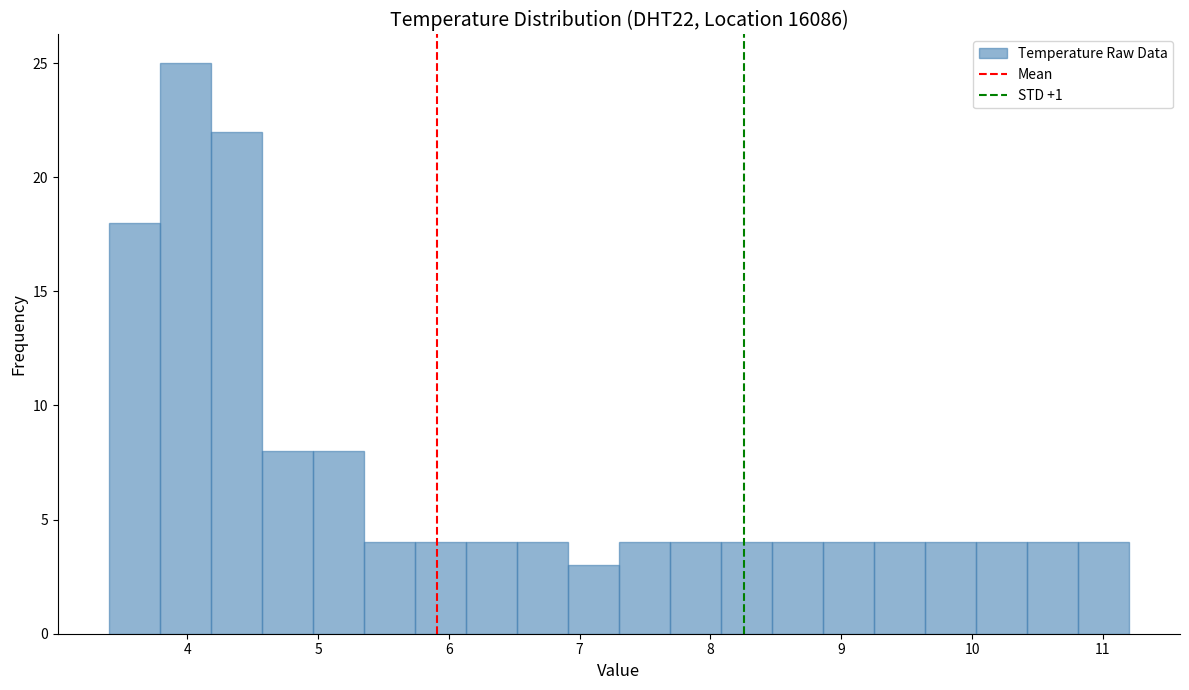

Read against the x-axis, roughly where is the centre of the tallest bar?

4.0